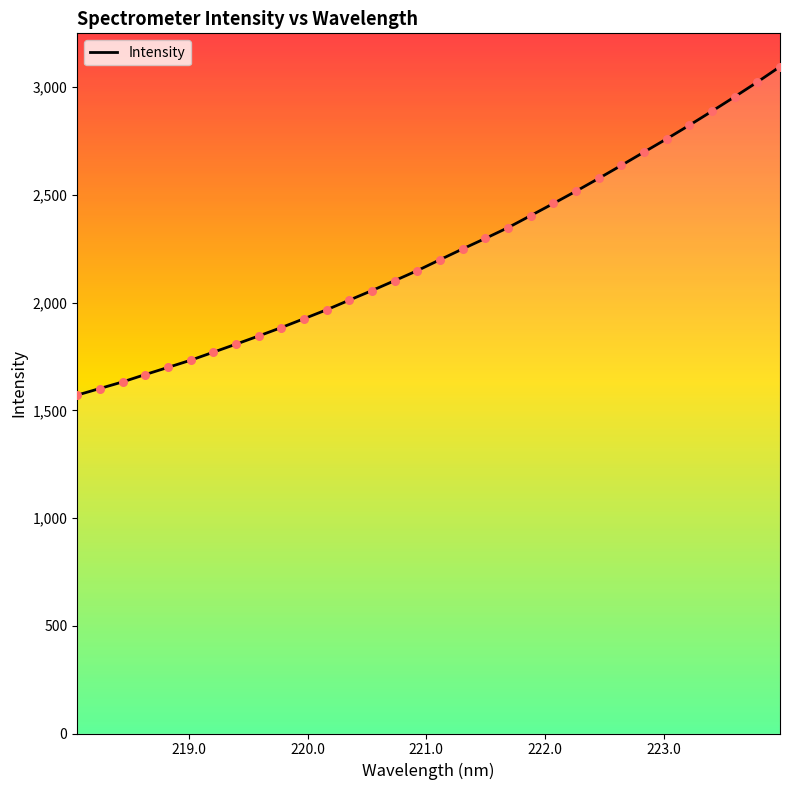

What is the smallest value displayed?

1570.9